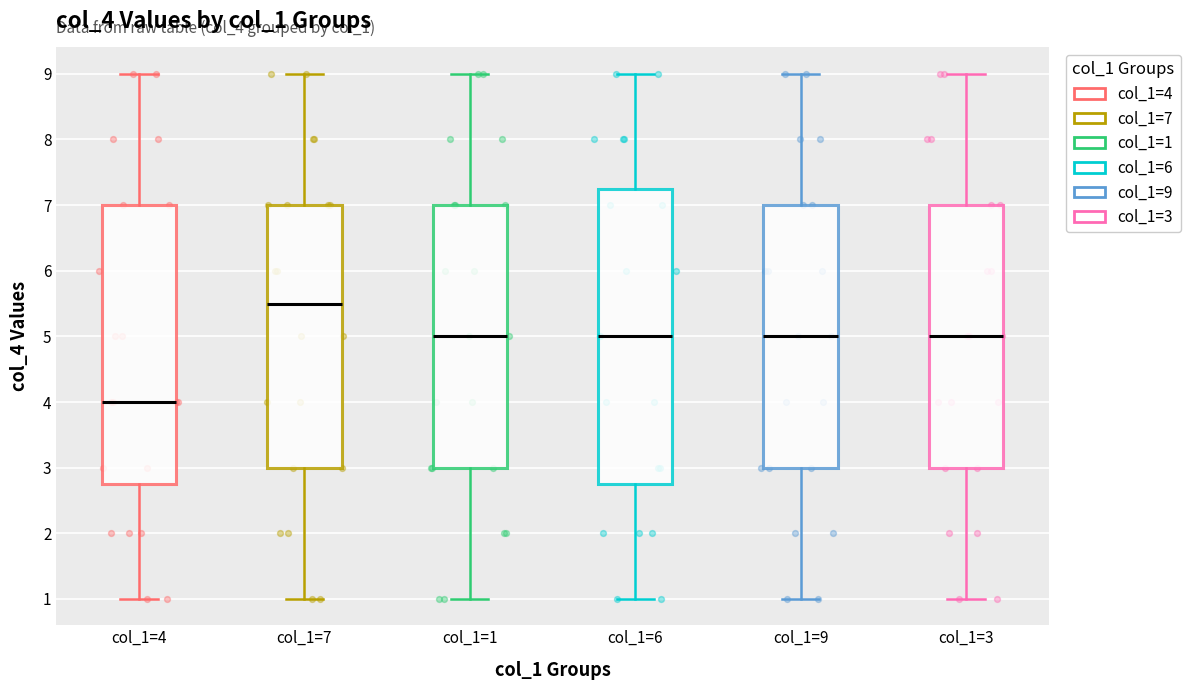

Reading left to right, read every box against the y-axis: the position of its median line, the range the box covers, and the ends of its whiskers. The values are not printed on the chart, so give them approximately, as read against the axis.

col_1=4: median 4.0, box 2.8 to 7.0, whiskers 1.0 to 9.0
col_1=7: median 5.5, box 3.0 to 7.0, whiskers 1.0 to 9.0
col_1=1: median 5.0, box 3.0 to 7.0, whiskers 1.0 to 9.0
col_1=6: median 5.0, box 2.8 to 7.3, whiskers 1.0 to 9.0
col_1=9: median 5.0, box 3.0 to 7.0, whiskers 1.0 to 9.0
col_1=3: median 5.0, box 3.0 to 7.0, whiskers 1.0 to 9.0